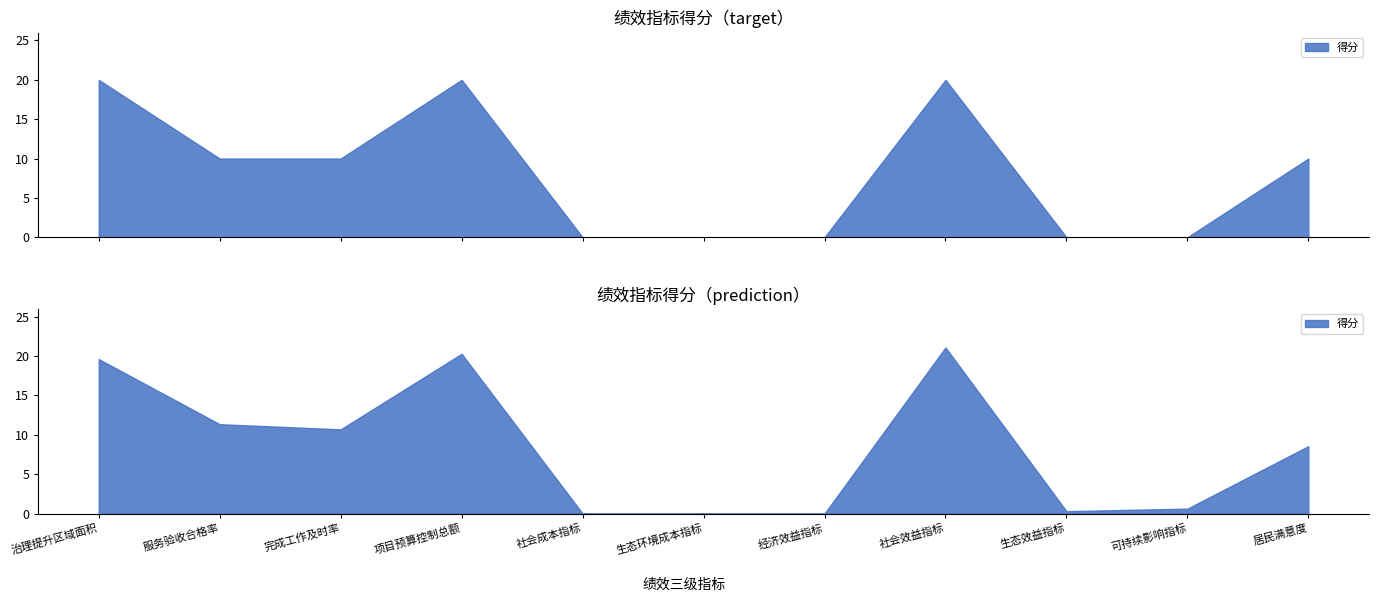

True or false: the data has more than 1 interior local peaks.

True